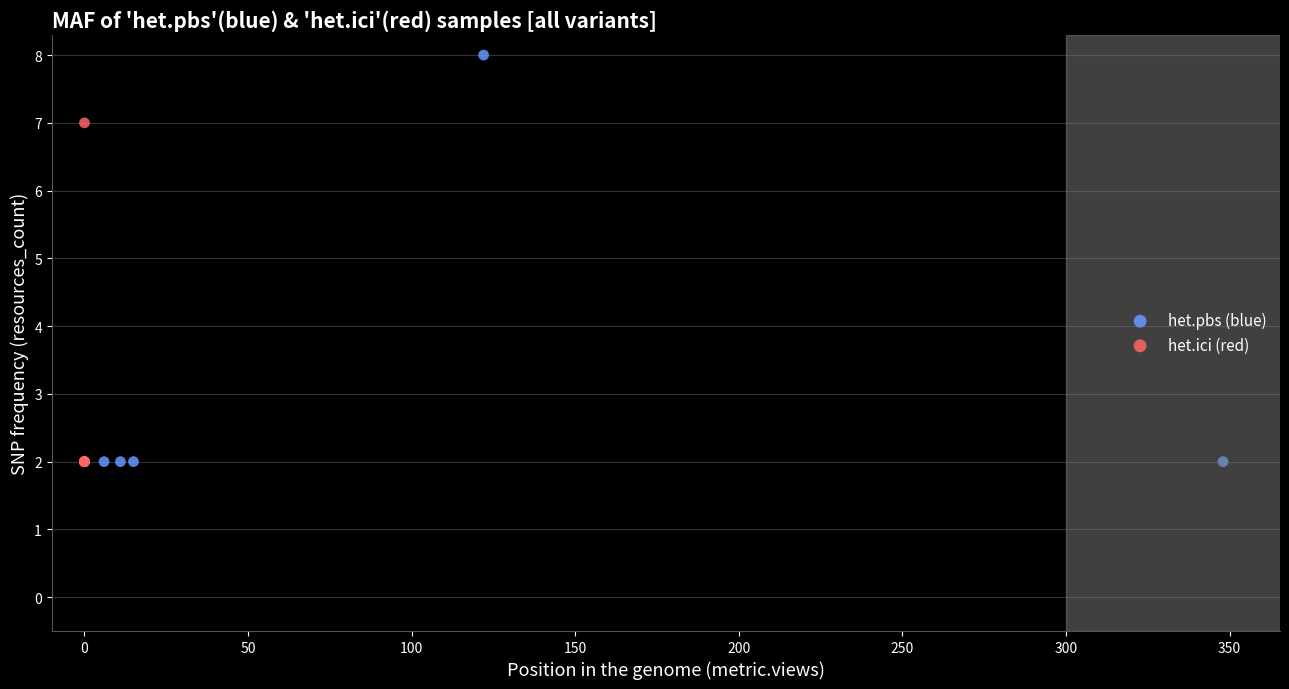

What are all the series names shown in the legend?

het.pbs (blue), het.ici (red)